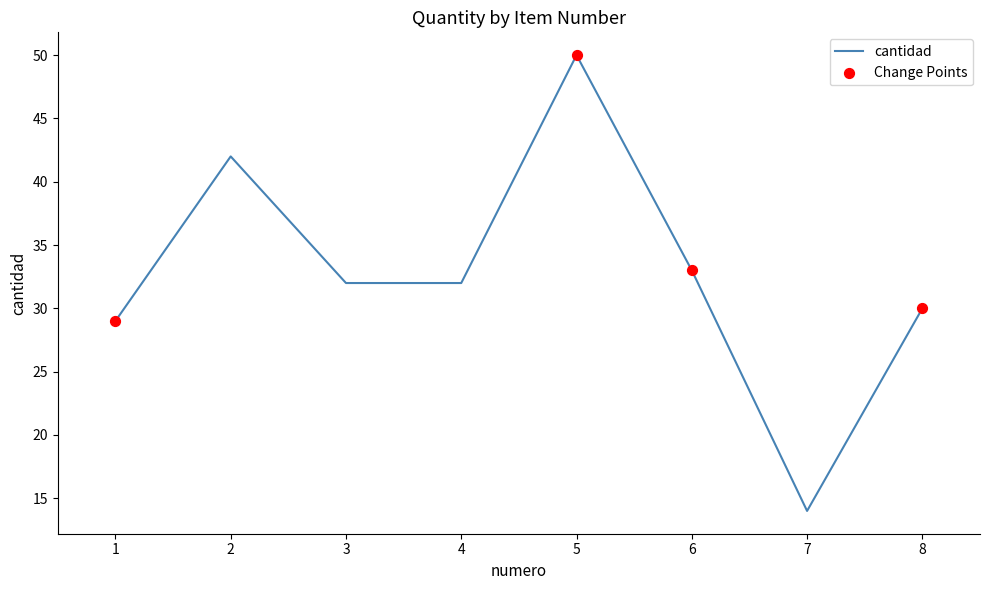

What is the change in value from 1 to 4?

+3